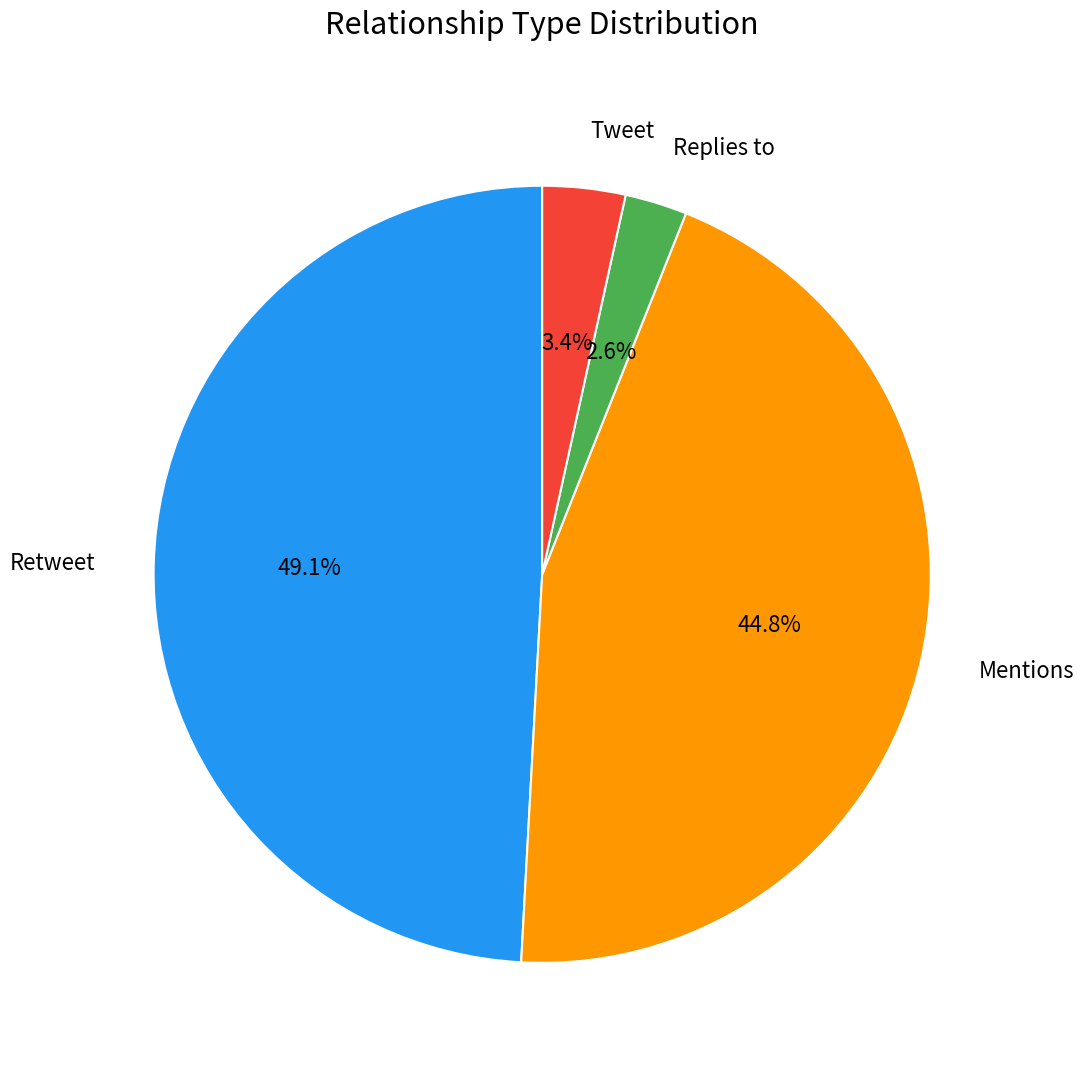

Rank the categories by value from highest to lowest.

Retweet, Mentions, Tweet, Replies to